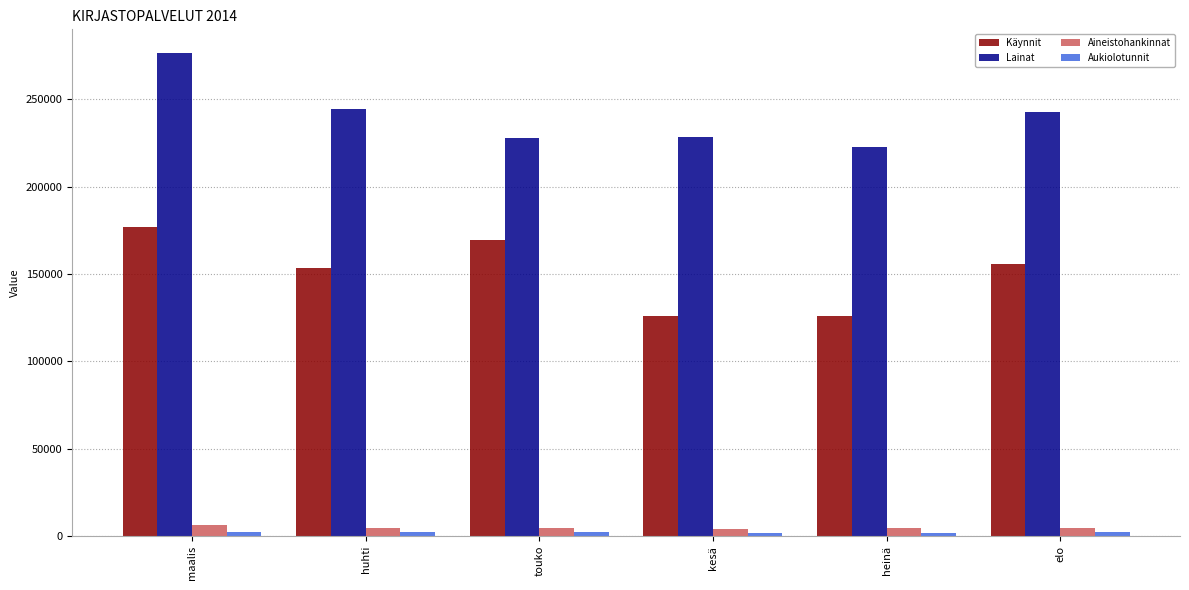

What is the highest value of the Lainat series?

276226